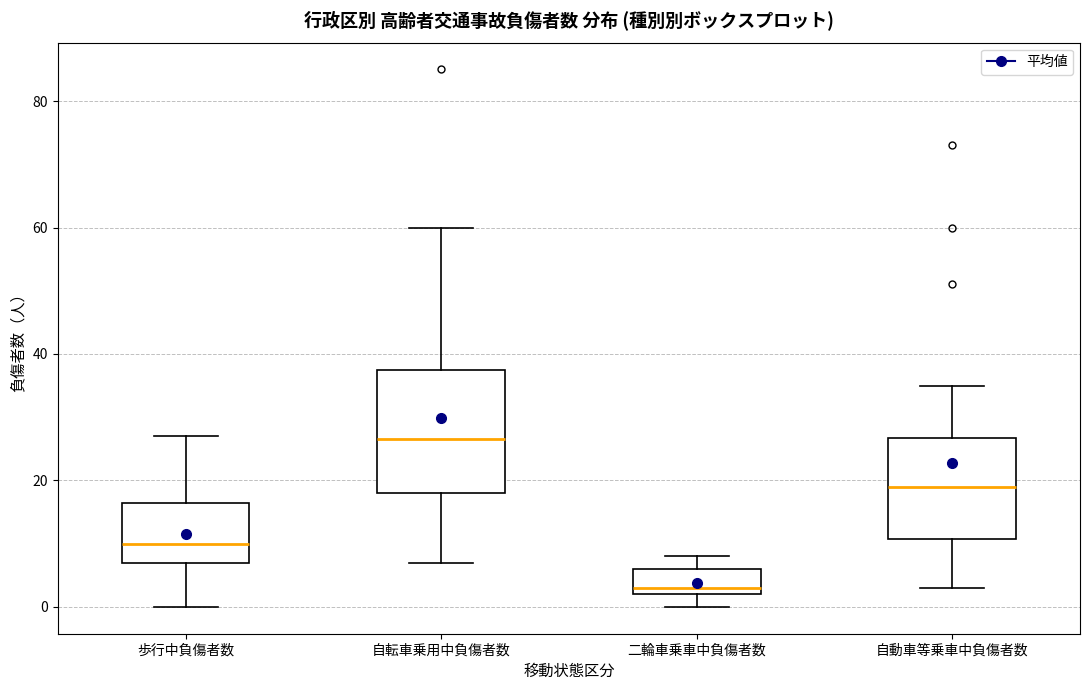

Which box's median line is the highest?

自転車乗用中負傷者数